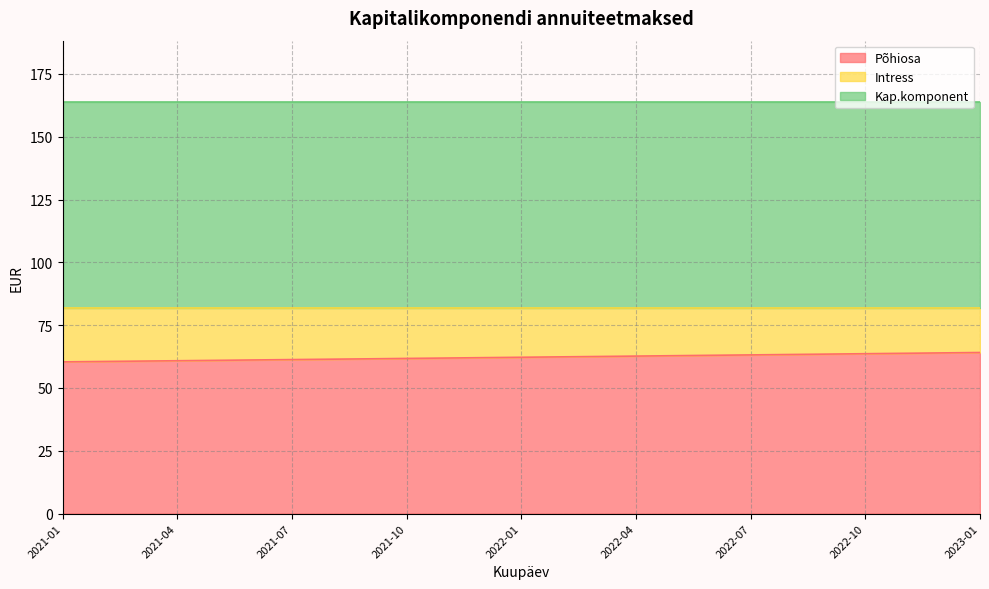

The value of Intress at 2022-10 is 6.8. True or false?

False